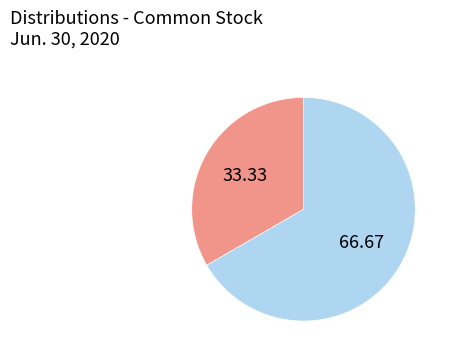

Does any single category account for the majority?

Yes